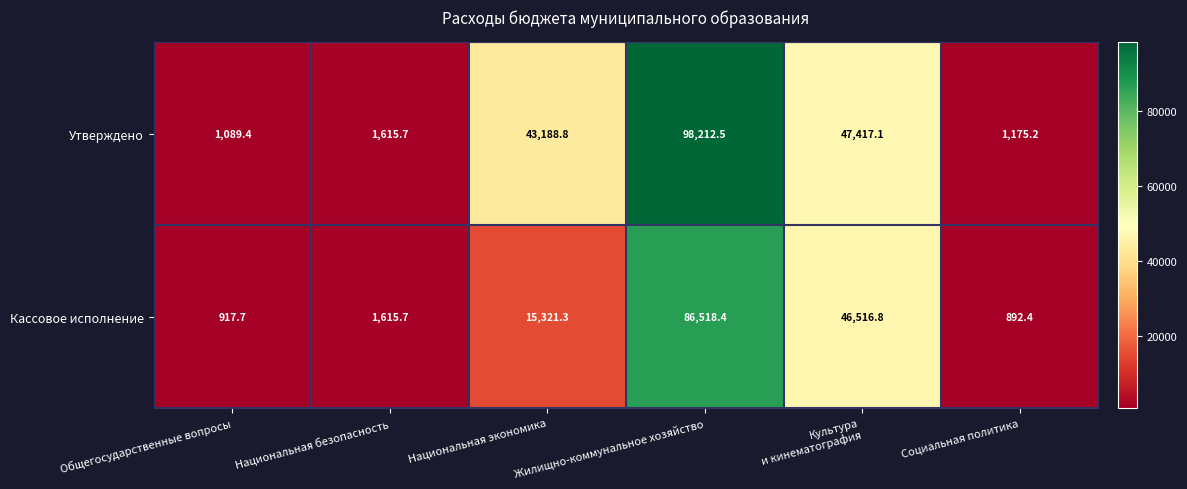

List the series in order of their overall mean, highest first.

Утверждено, Кассовое исполнение